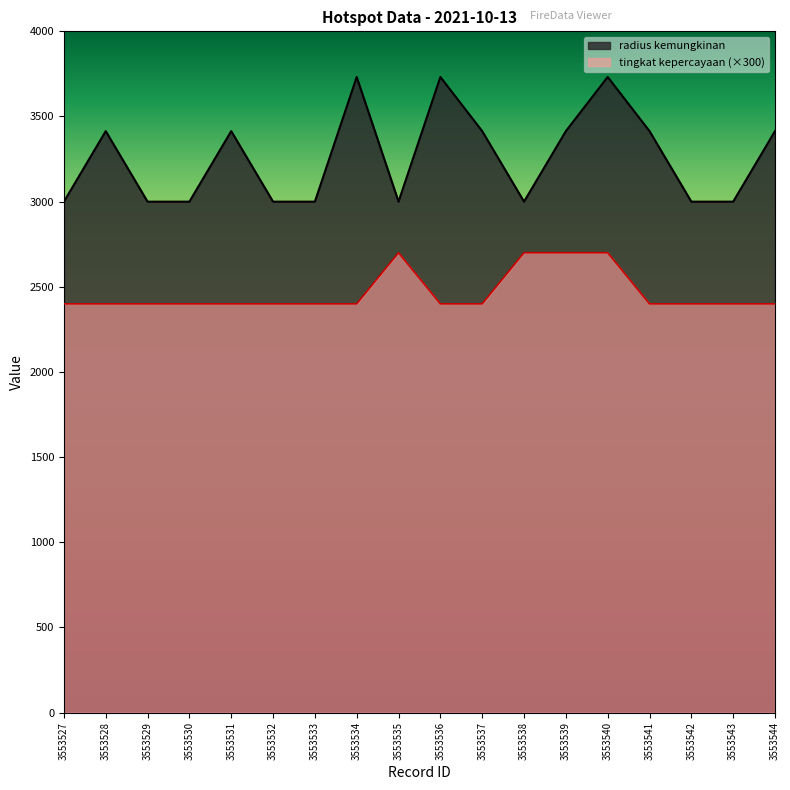

Reading left to right, transcribe all the data shown in this chart.

radius kemungkinan: 3553527=3000	3553528=3414	3553529=3000	3553530=3000	3553531=3414	3553532=3000	3553533=3000	3553534=3732	3553535=3000	3553536=3732	3553537=3414	3553538=3000	3553539=3414	3553540=3732	3553541=3414	3553542=3000	3553543=3000	3553544=3414
tingkat kepercayaan: 3553527=2400	3553528=2400	3553529=2400	3553530=2400	3553531=2400	3553532=2400	3553533=2400	3553534=2400	3553535=2700	3553536=2400	3553537=2400	3553538=2700	3553539=2700	3553540=2700	3553541=2400	3553542=2400	3553543=2400	3553544=2400